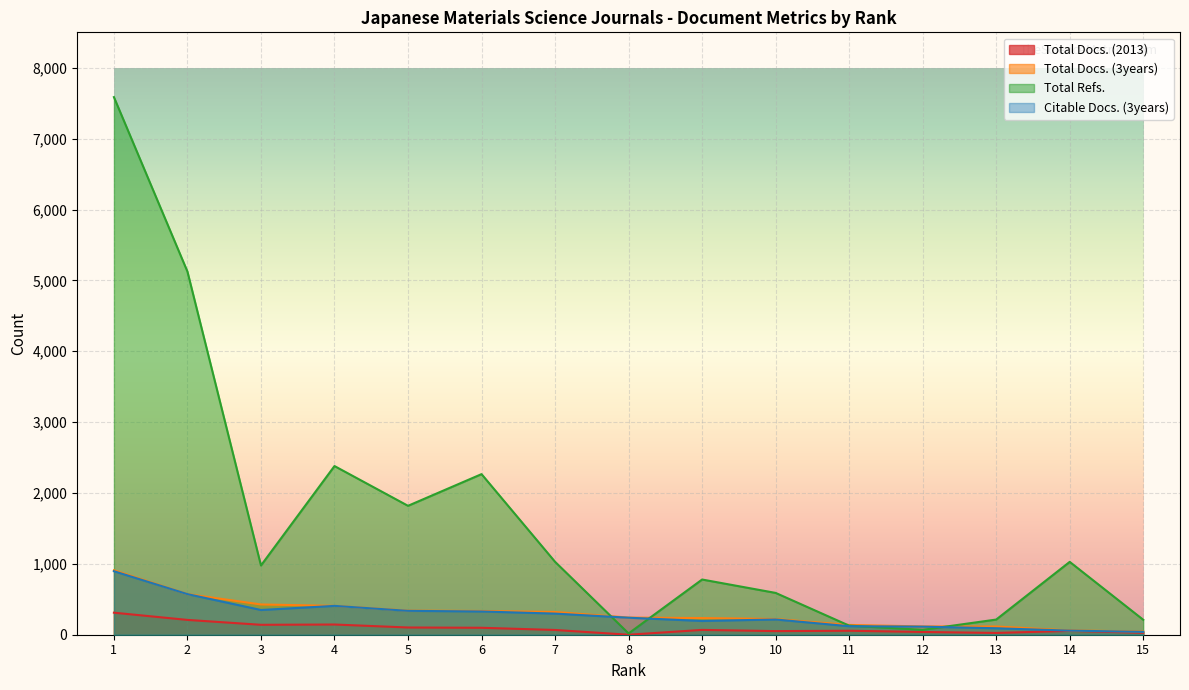

What is the value of the Total Refs. point at the 11th from the left?

128